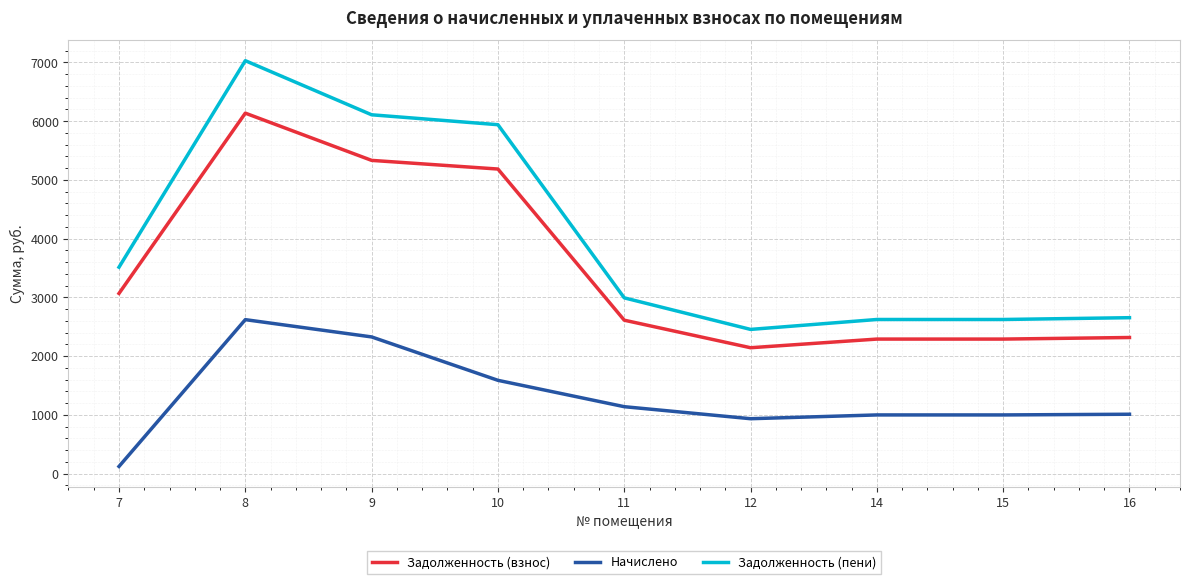

True or false: Начислено has a value of 1589.4 at 10.

True